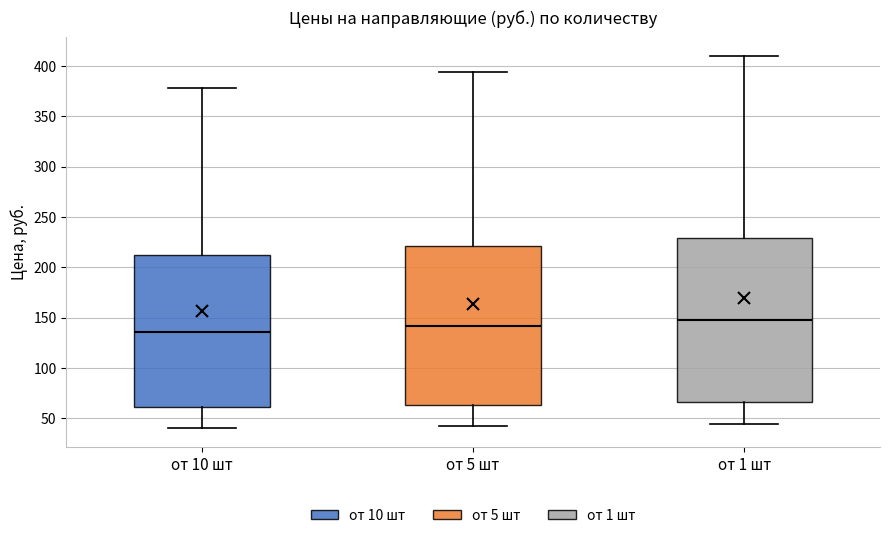

Which box has the highest median line?

от 1 шт